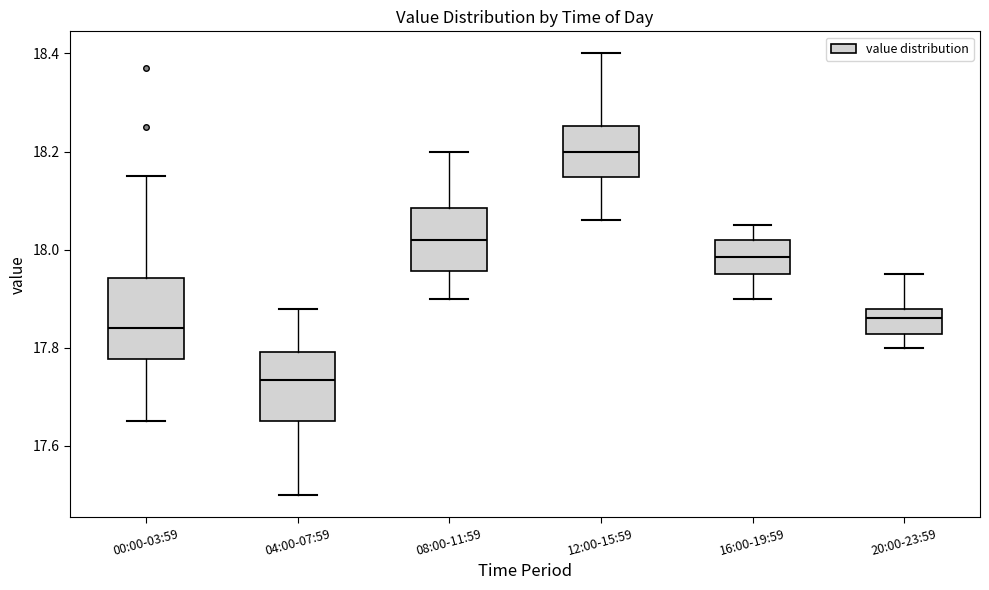

Reading left to right, transcribe this box plot: for each box, give where its median line is, the range the box spans, and where its two whiskers end, as read against the y-axis. The values are not printed on the chart, so give them approximately, as read against the axis.

00:00-03:59: median 17.84, box 17.78 to 17.94, whiskers 17.66 to 18.16
04:00-07:59: median 17.74, box 17.66 to 17.80, whiskers 17.50 to 17.88
08:00-11:59: median 18.02, box 17.96 to 18.08, whiskers 17.90 to 18.20
12:00-15:59: median 18.20, box 18.14 to 18.26, whiskers 18.06 to 18.40
16:00-19:59: median 17.98, box 17.96 to 18.02, whiskers 17.90 to 18.06
20:00-23:59: median 17.86, box 17.82 to 17.88, whiskers 17.80 to 17.96